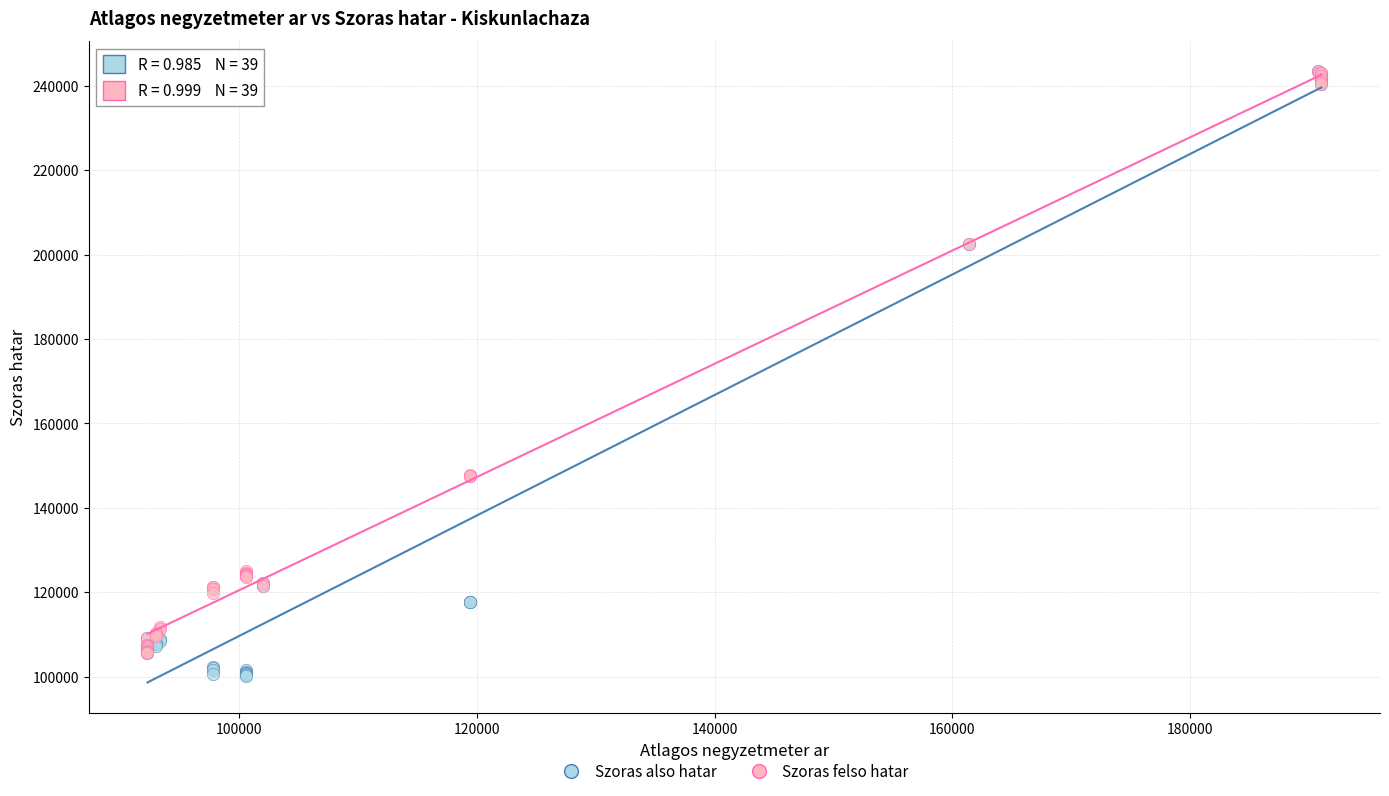

Which series reaches the minimum Y coordinate?

Szoras also hatar